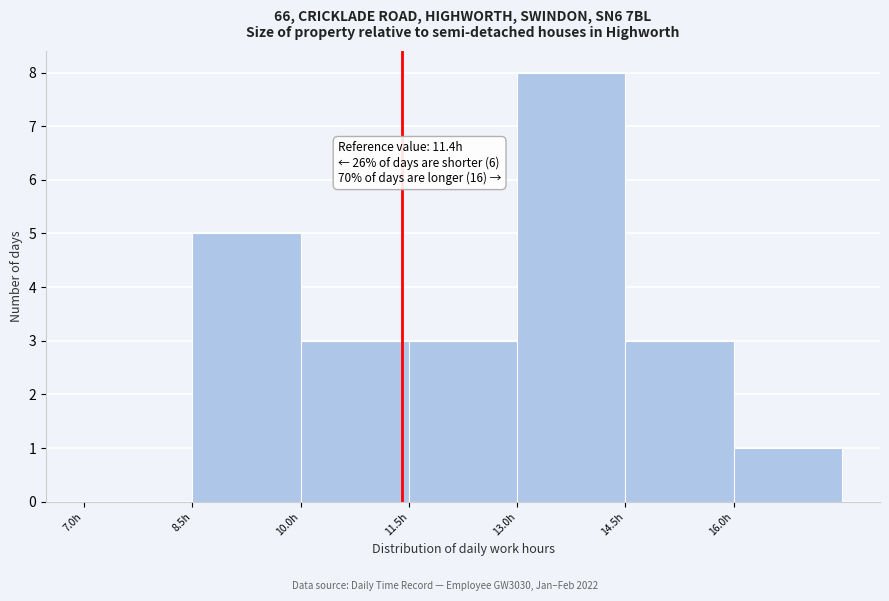

Over which range of the x-axis is the bar tallest?

13.0 to 14.5